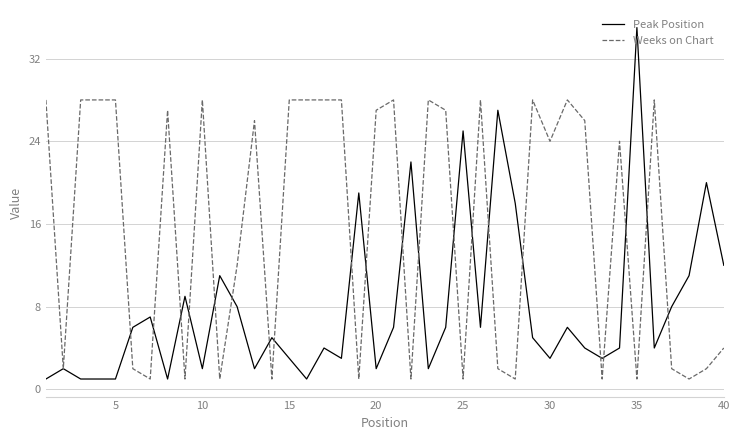

What is the minimum value shown in the chart?

1